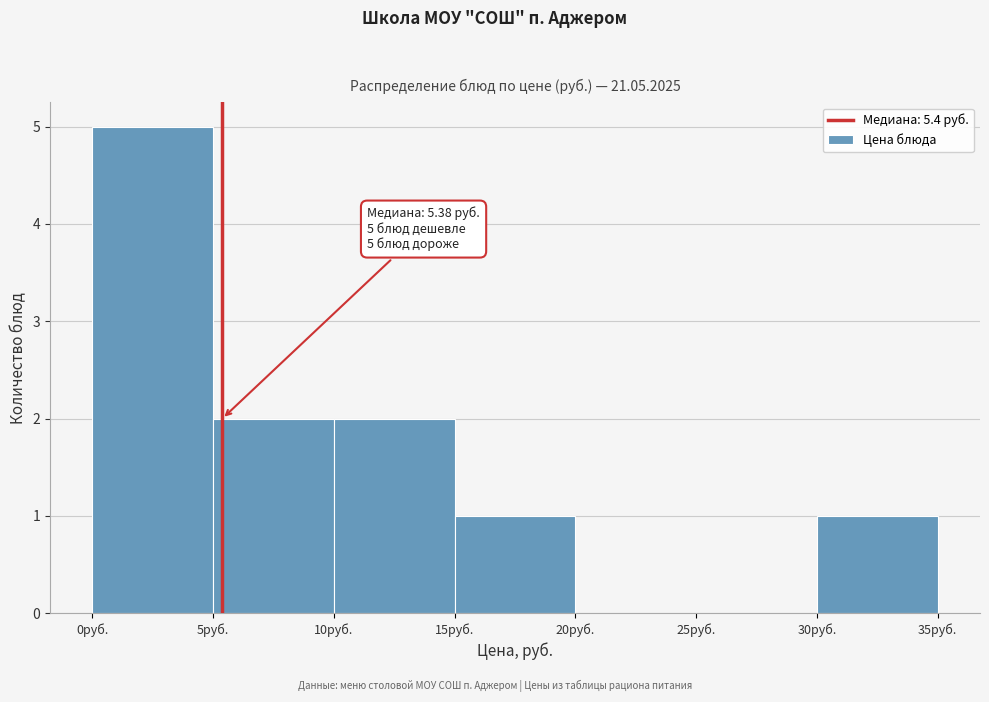

Over which range of the x-axis is the bar tallest?

0 to 5